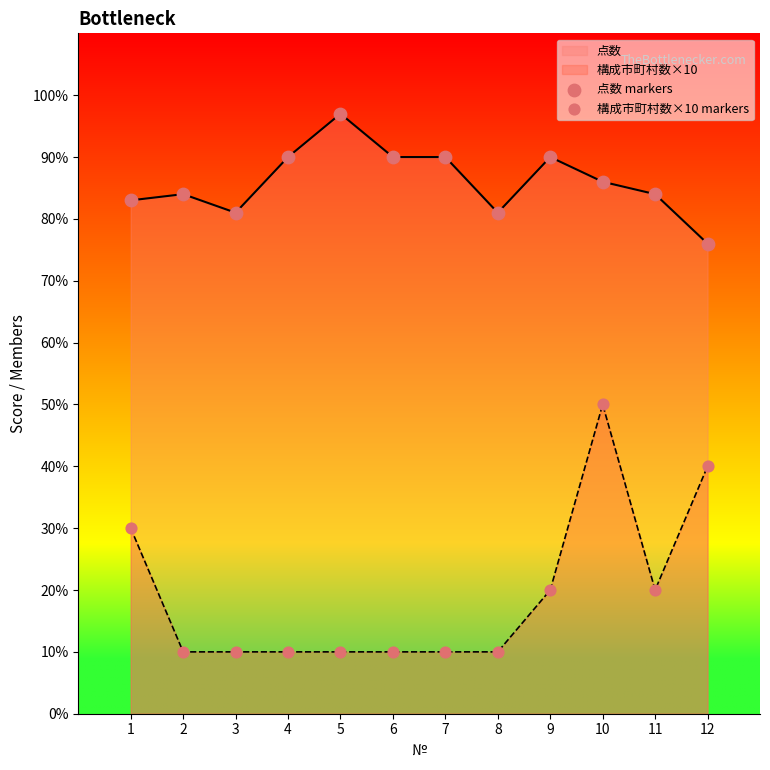

Which series contains the lowest Y value?

構成市町村数×10 markers